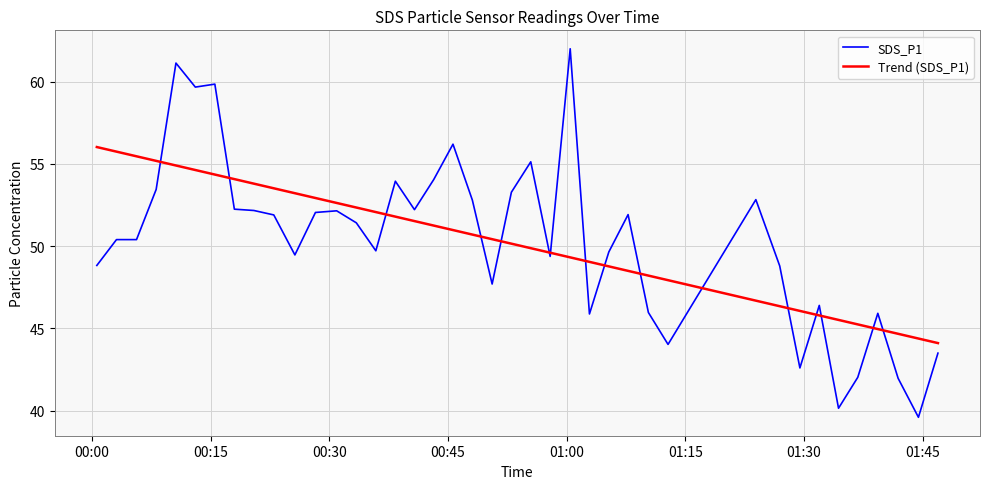

What is the minimum value shown in the chart?

39.6